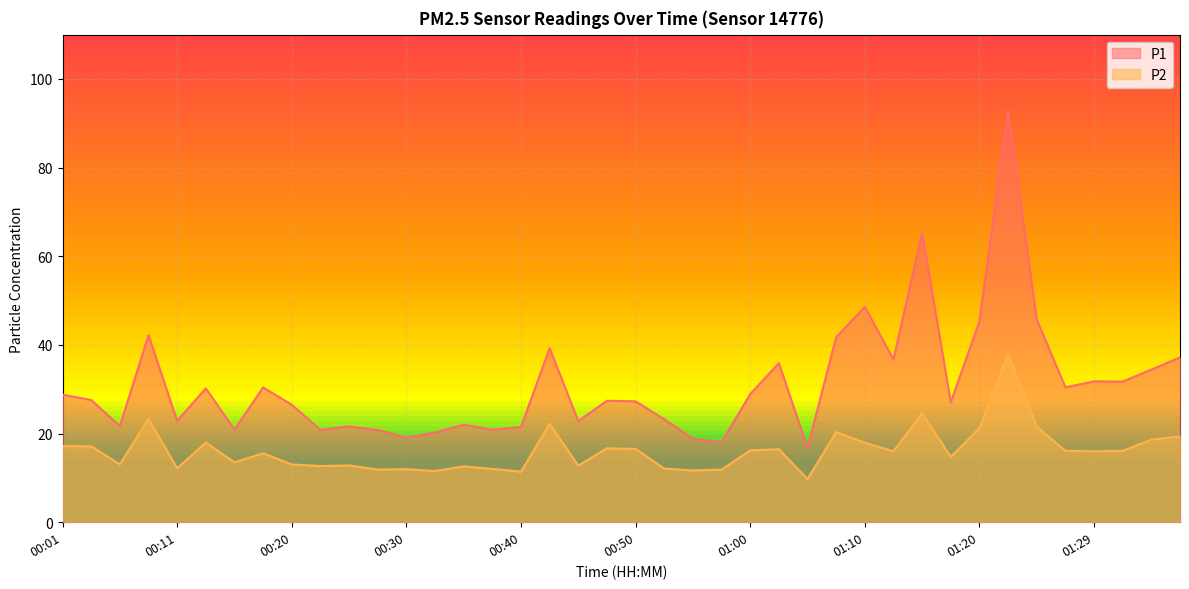

The value of P1 at 00:40 is 6.3. True or false?

False